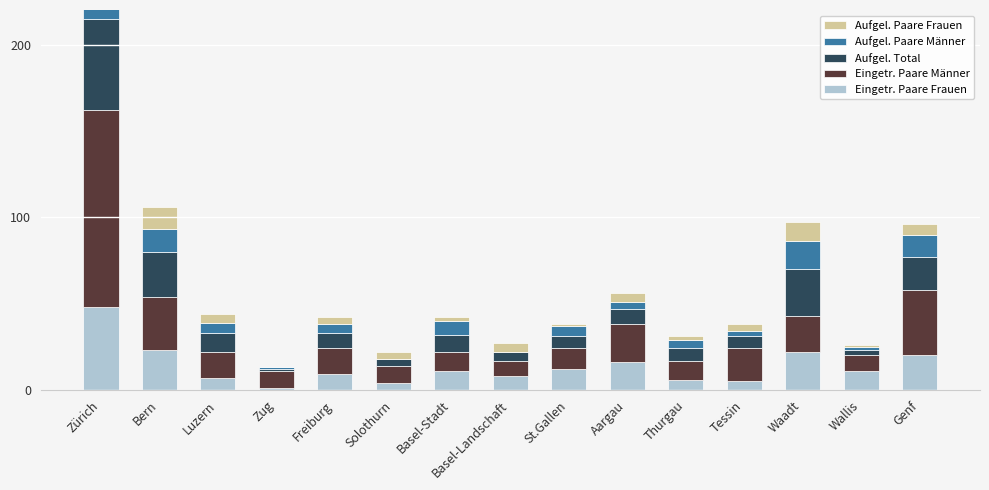

What is the total value across all series at Freiburg?

42